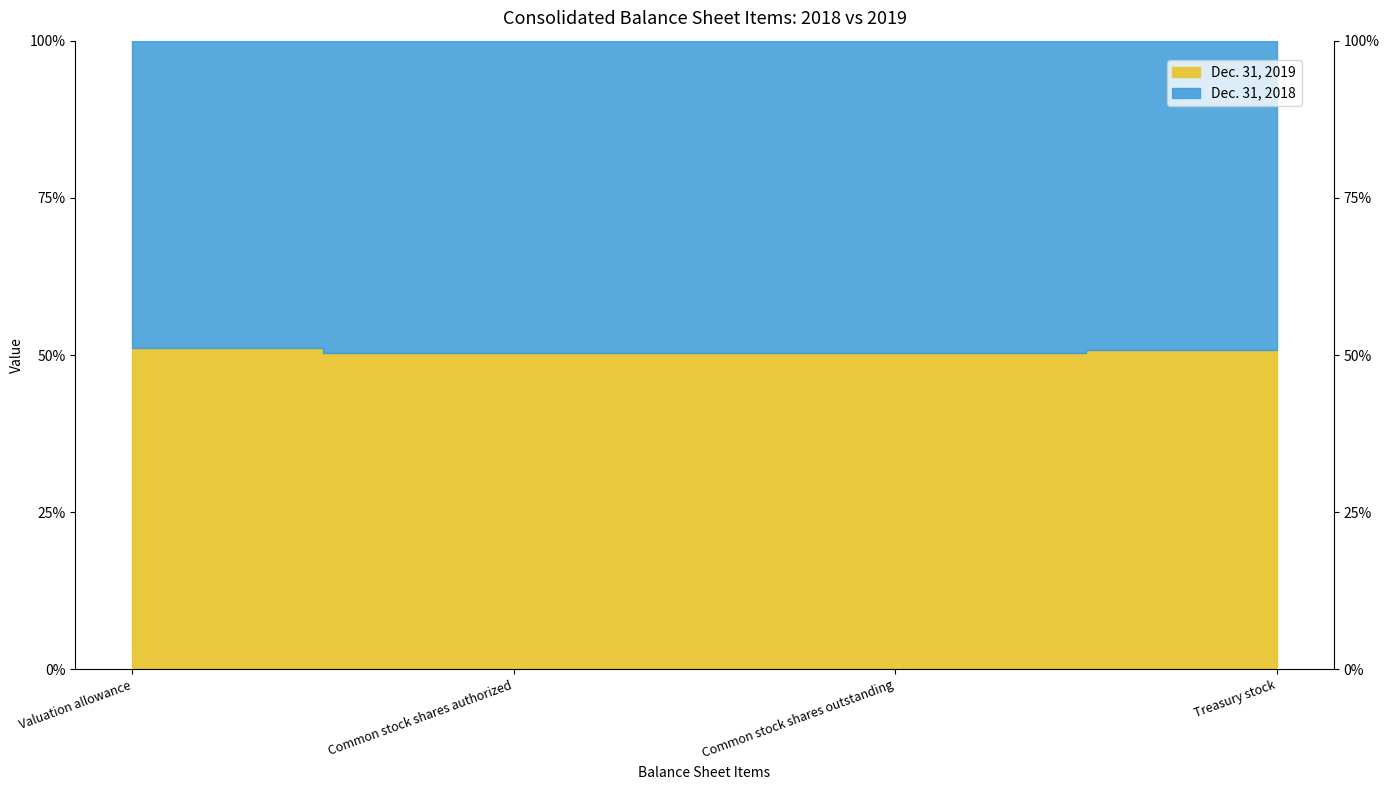

Is it true that Dec. 31, 2019 equals 33554541 at Common stock shares authorized?

False